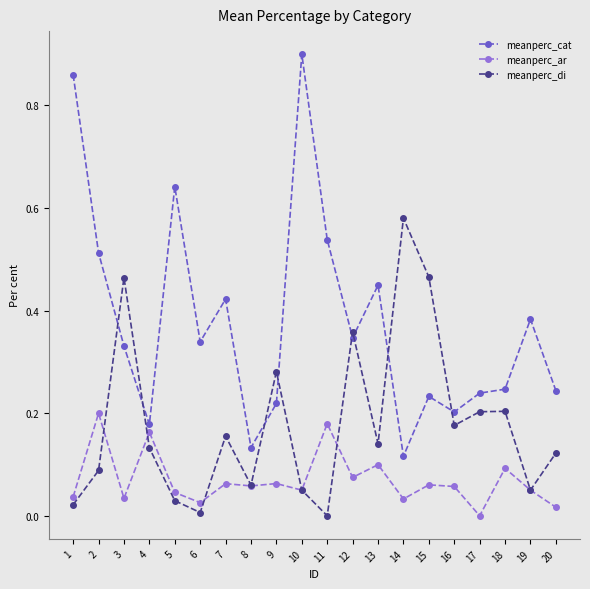

Is the value of meanperc_ar at 15 greater than the value of meanperc_di at 19?

Yes